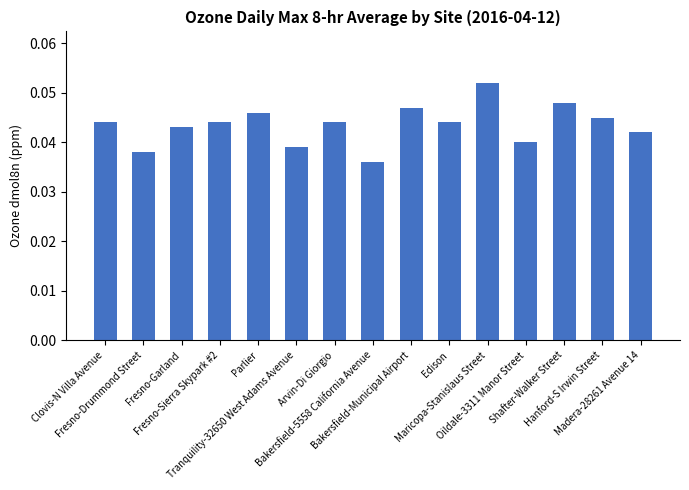

Count the values in the range 0 to 1.

15